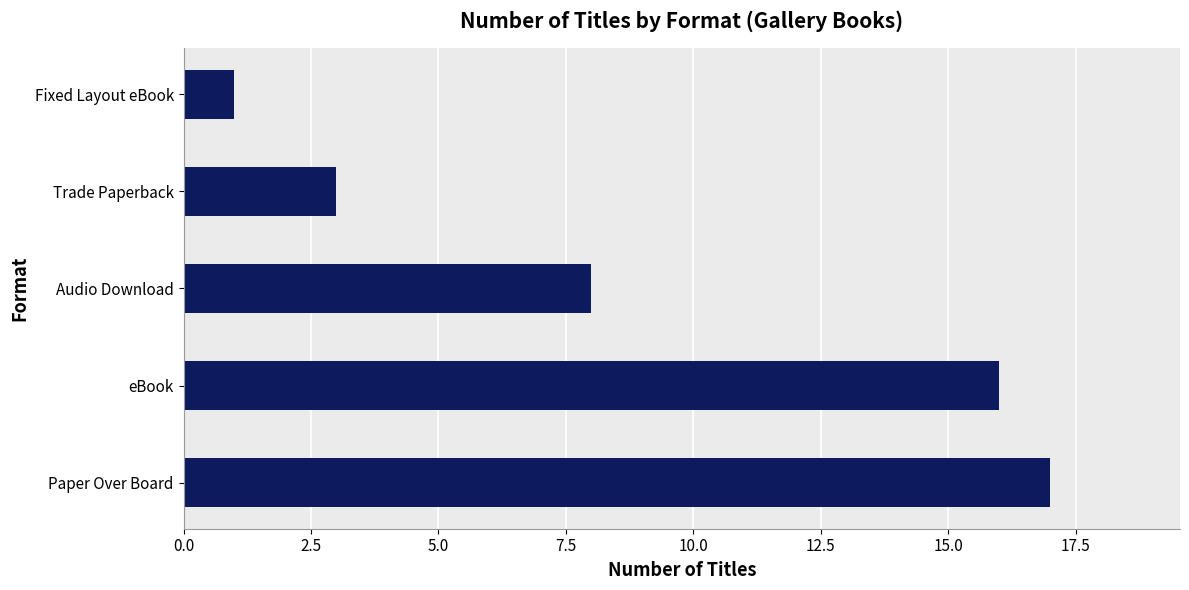

What is the difference between the maximum and minimum values?

16